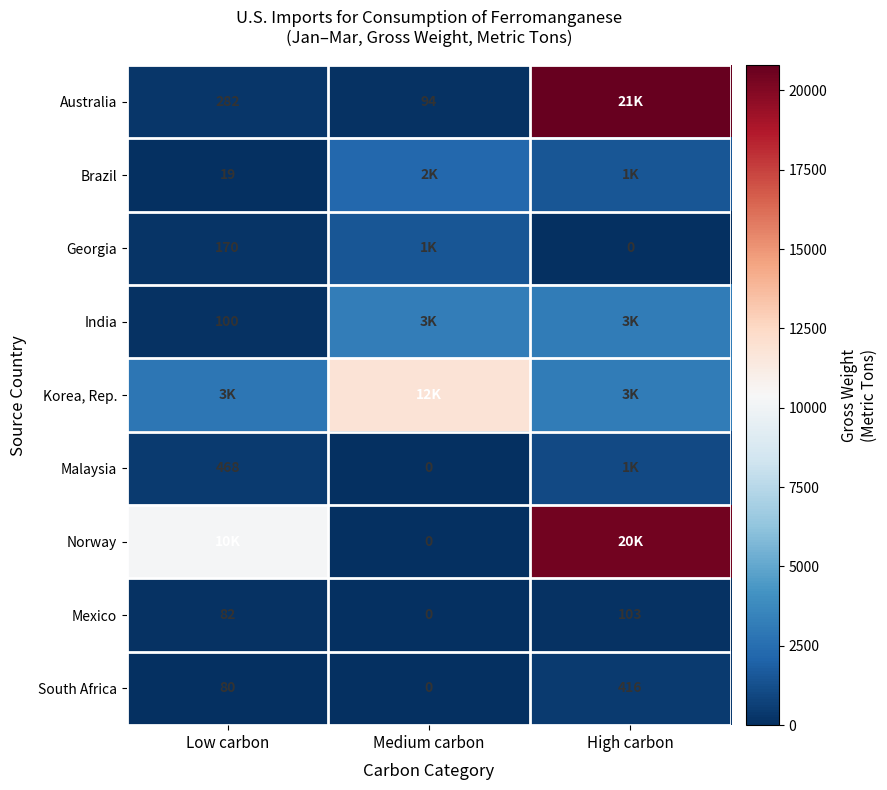

What is the sum of all Mexico values?

185